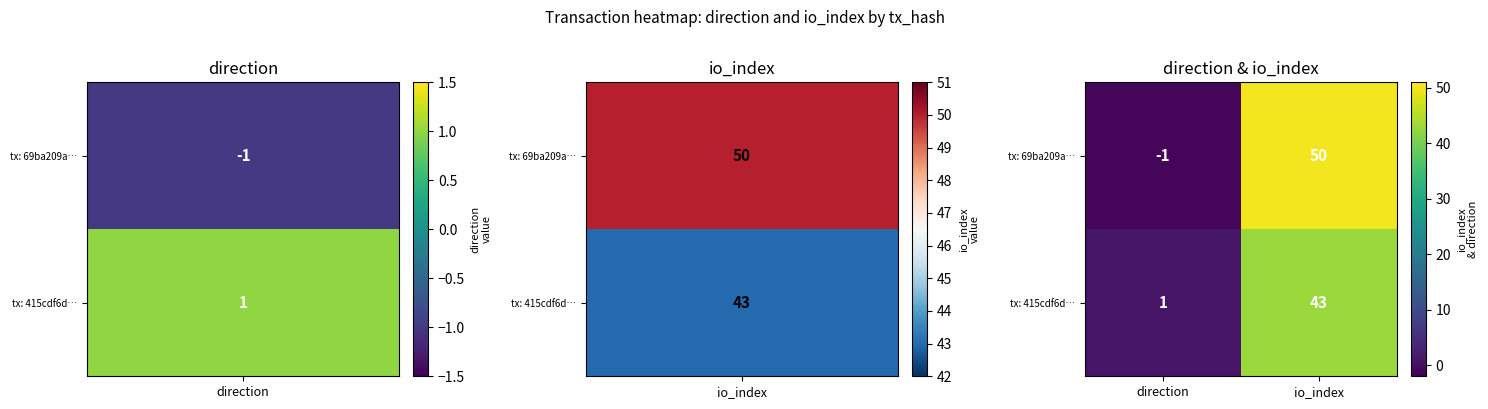

At how many categories does at least one series exceed 14?

1